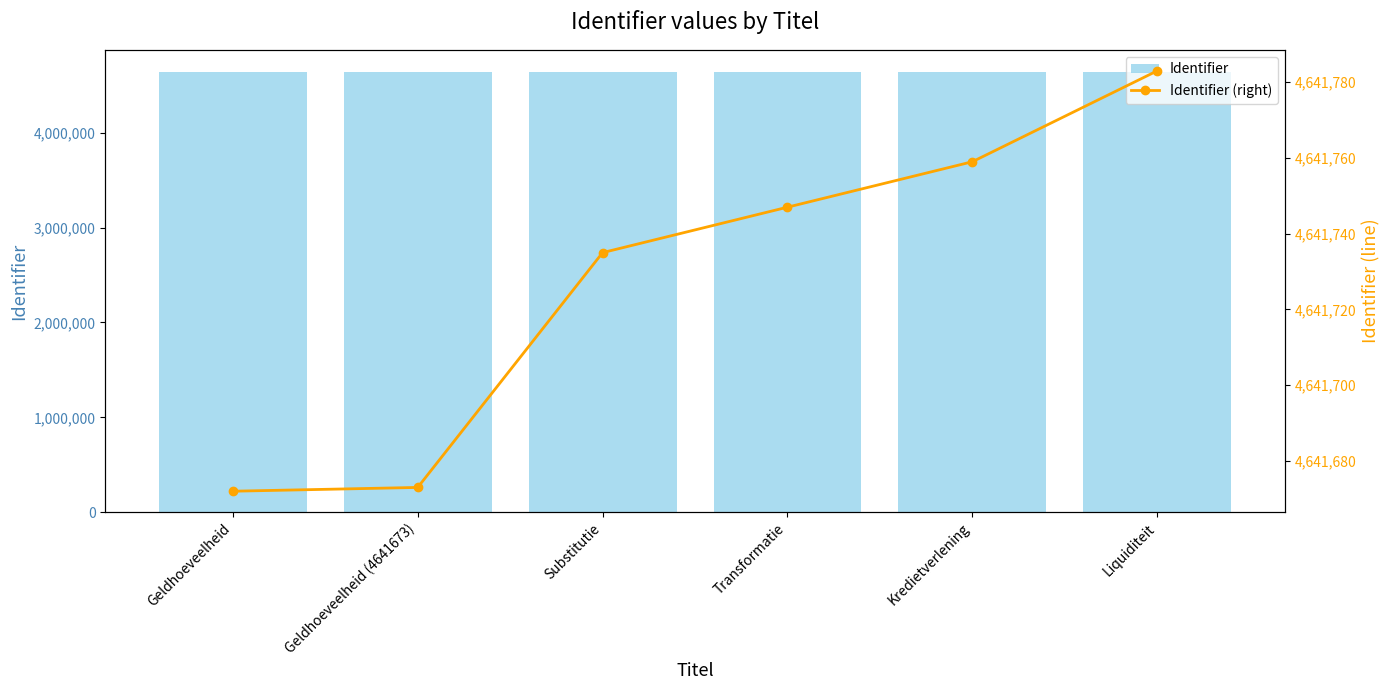

What is the lowest value of the Identifier (right) series?

4641672